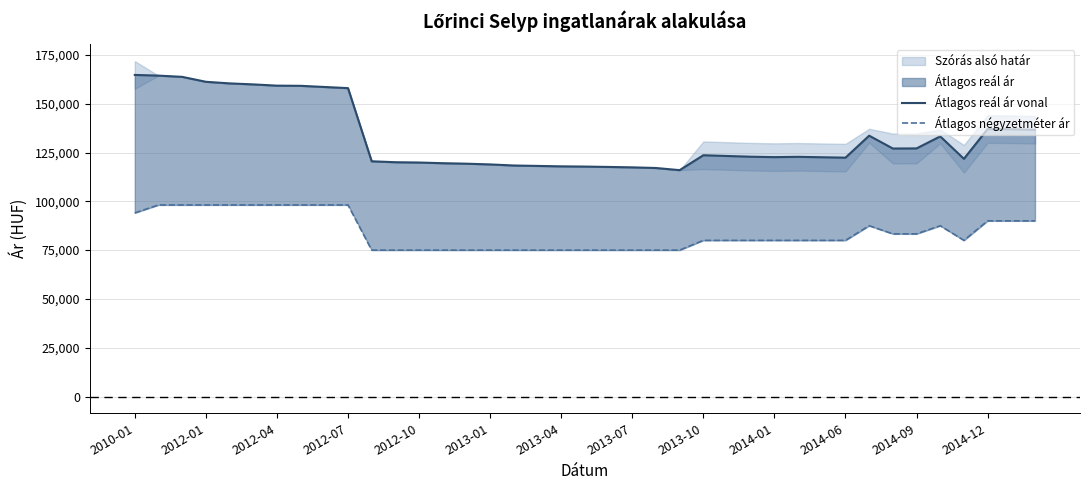

Where is Átlagos reál ár vonal nearest to the value 140370?

2014-12